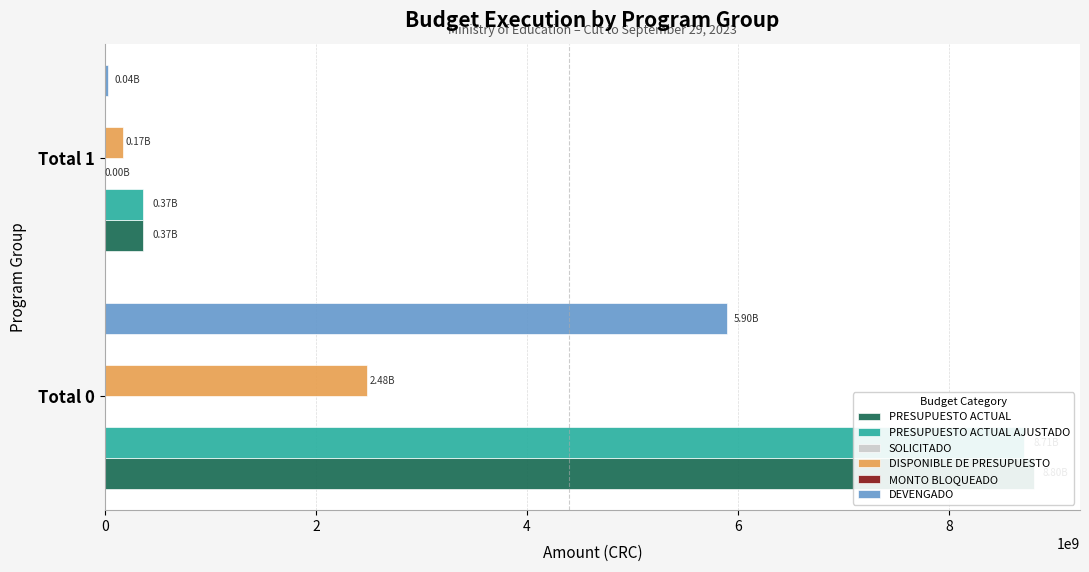

What is the spread (max minus min) of values at 2?

365637061.9